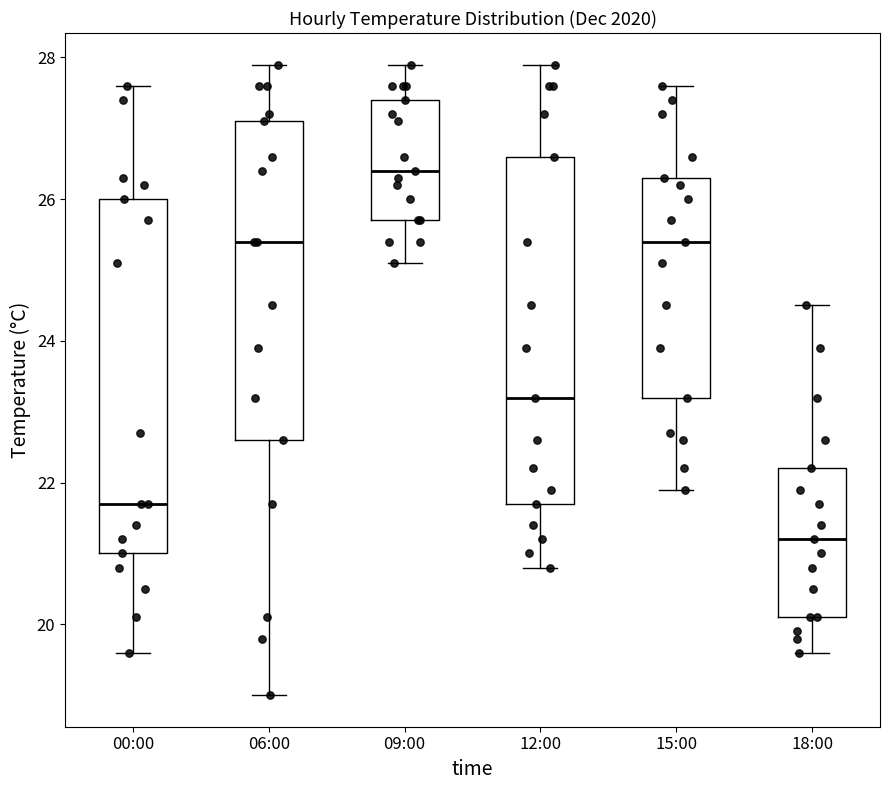

Reading left to right, transcribe this box plot: for each box, give where its median line is, the range the box spans, and where its two whiskers end, as read against the y-axis. The values are not printed on the chart, so give them approximately, as read against the axis.

00:00: median 21.8, box 21.0 to 26.0, whiskers 19.6 to 27.6
06:00: median 25.4, box 22.6 to 27.2, whiskers 19.0 to 28.0
09:00: median 26.4, box 25.8 to 27.4, whiskers 25.2 to 28.0
12:00: median 23.2, box 21.8 to 26.6, whiskers 20.8 to 28.0
15:00: median 25.4, box 23.2 to 26.4, whiskers 22.0 to 27.6
18:00: median 21.2, box 20.2 to 22.2, whiskers 19.6 to 24.6